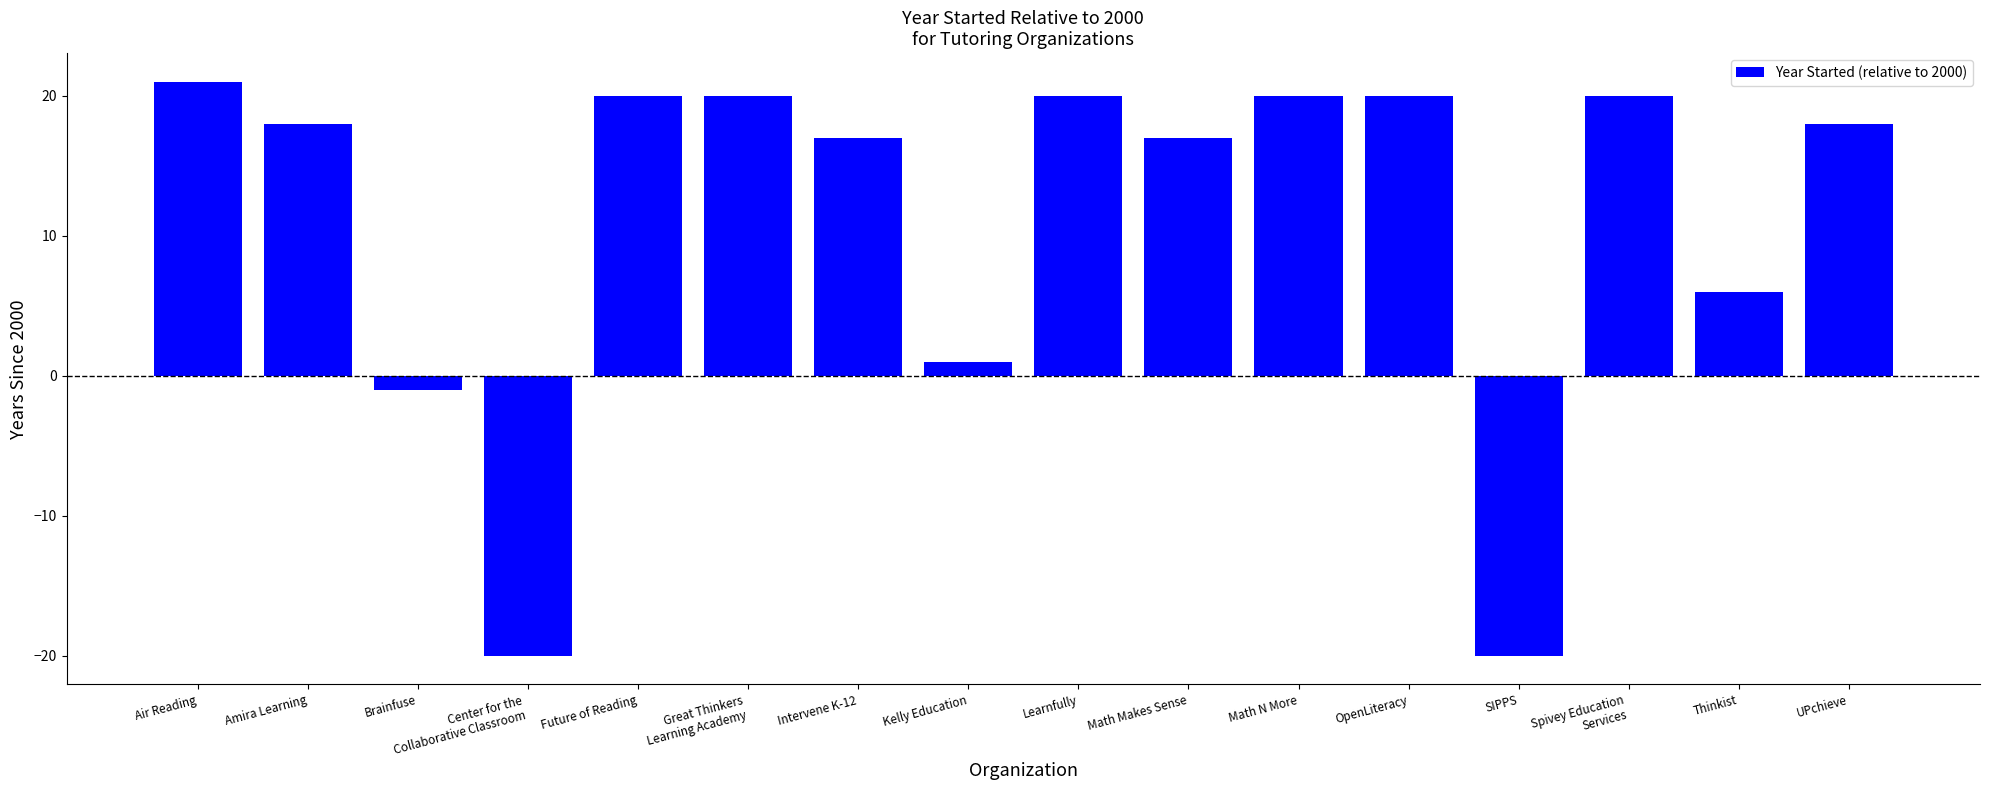

Read the value at Learnfully.

20